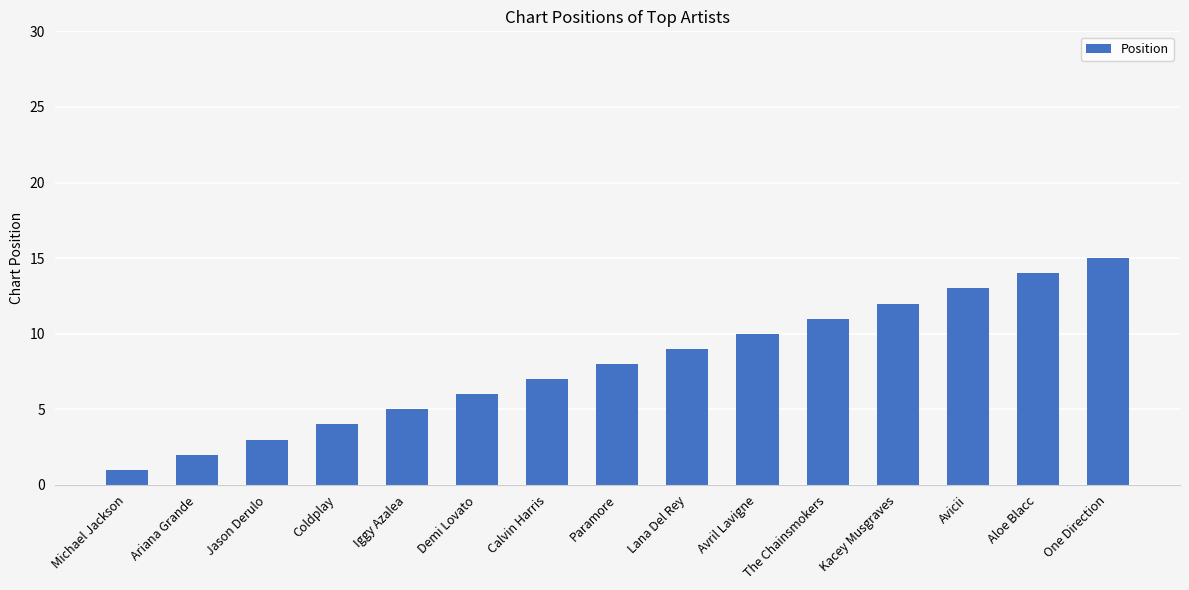

Which category has the lowest value across all series?

Michael Jackson